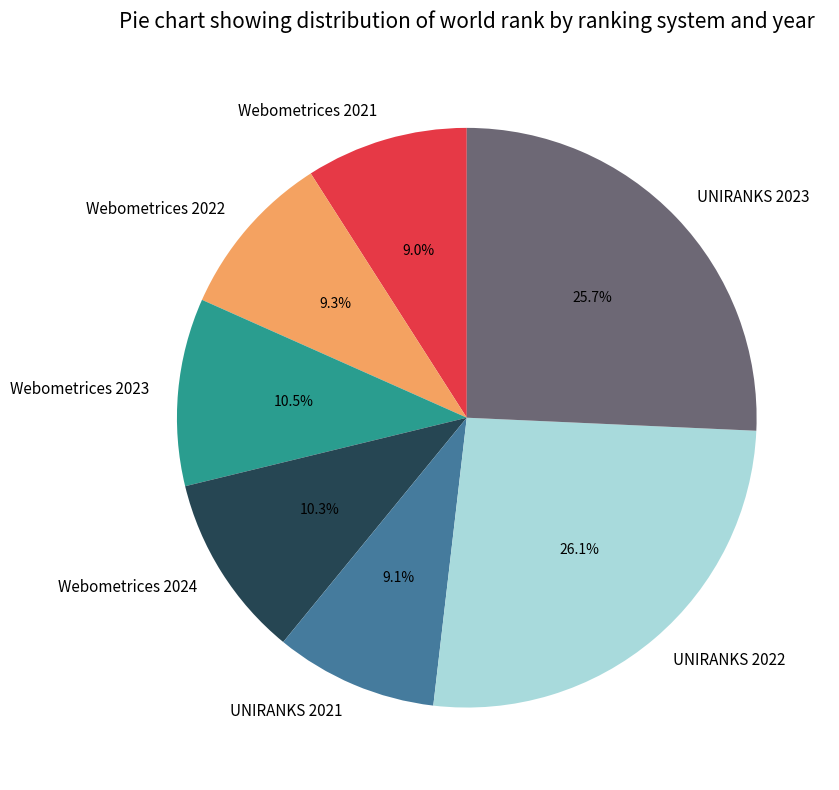

Approximately how many times larger is the value at Webometrices 2023 compared to UNIRANKS 2022?

0.4